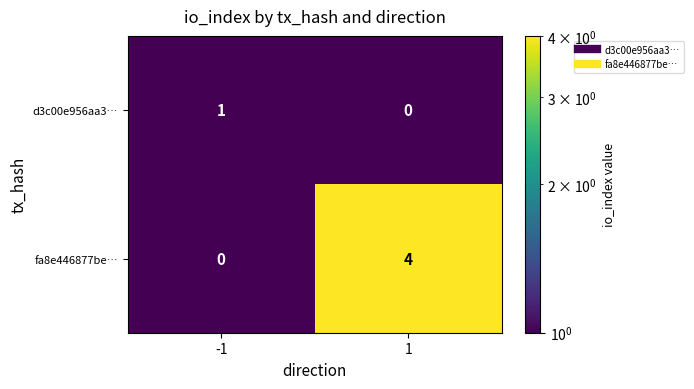

Reading right to left, list all the values displayed in this chart.

d3c00e956aa3…: 1=0	-1=1
fa8e446877be…: 1=4	-1=0